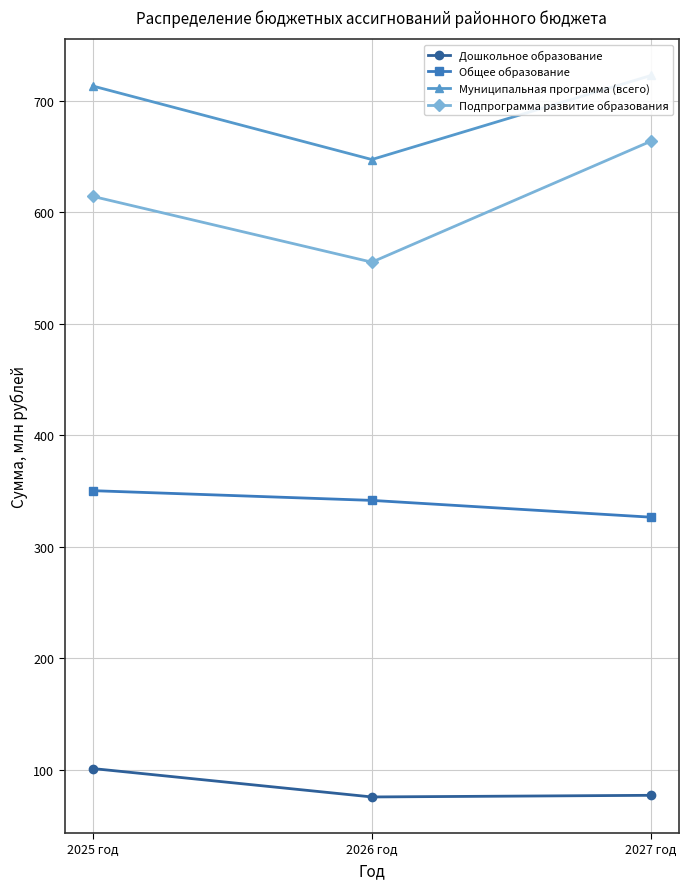

At which label does Муниципальная программа (всего) reach its peak?

2027 год